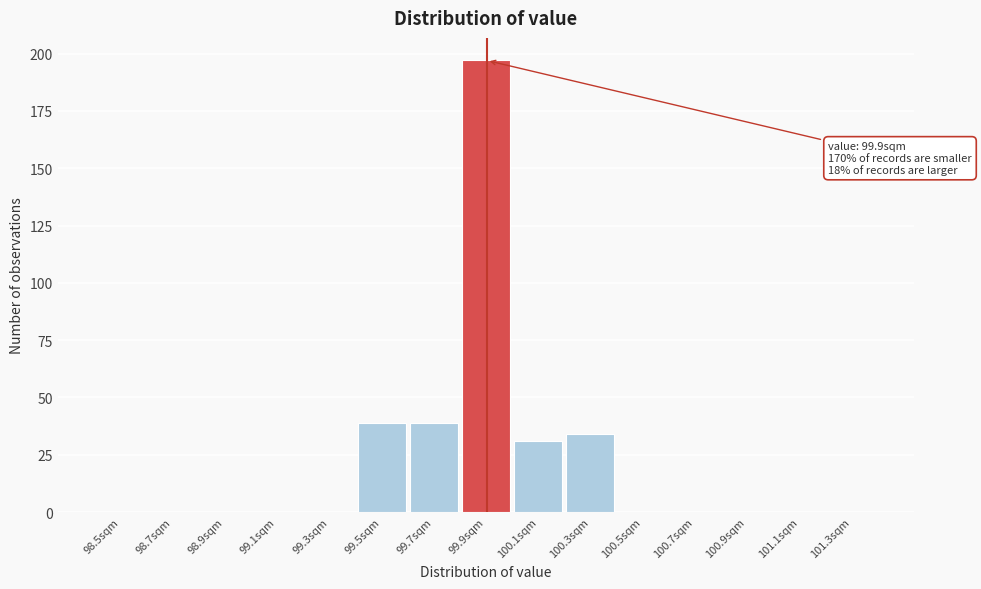

Over which range of the x-axis is the bar tallest?

99.80 to 100.00